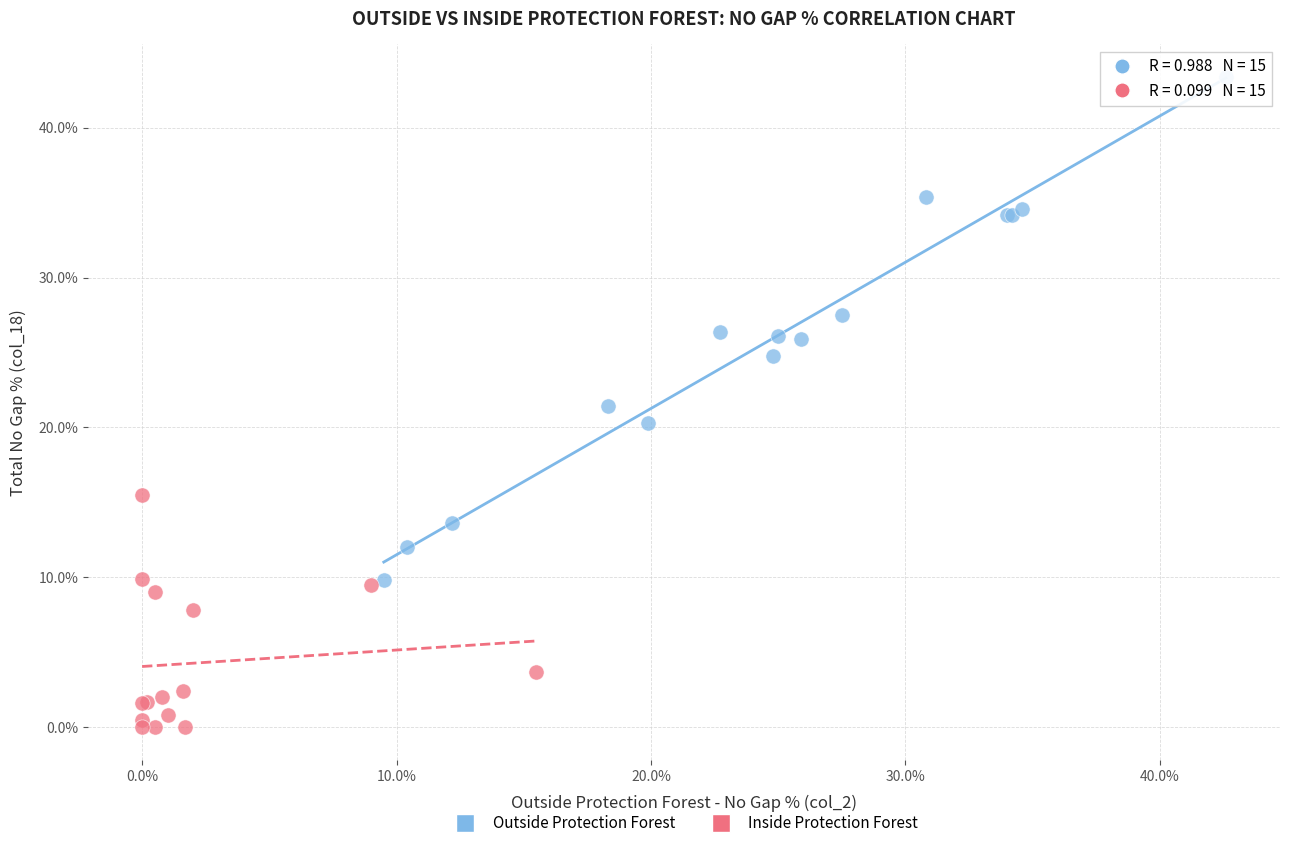

Which series contains the highest Y value?

Outside Protection Forest